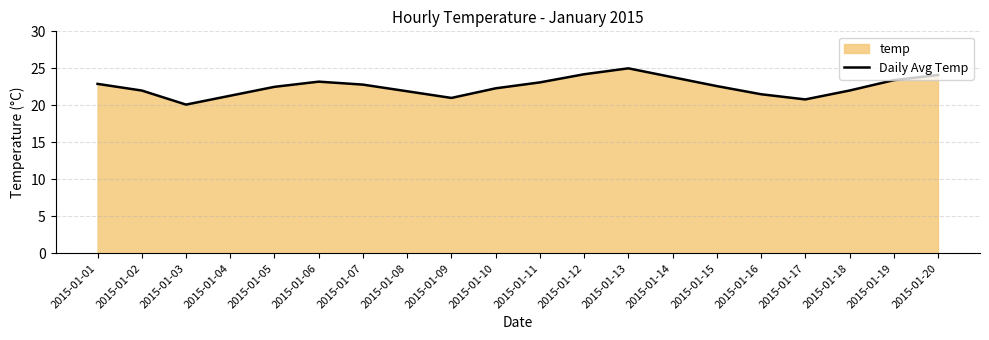

The value at 2015-01-18 is 10.8. True or false?

False